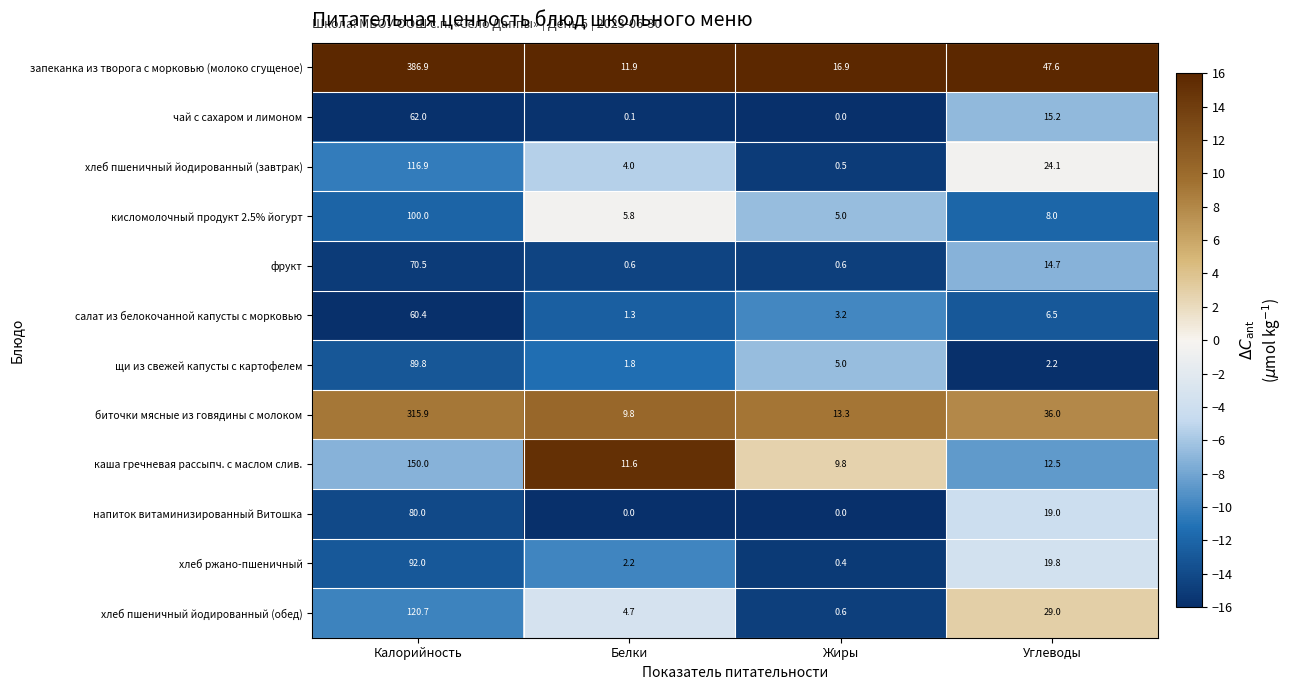

What is the difference between the highest and lowest values at Жиры?

16.9